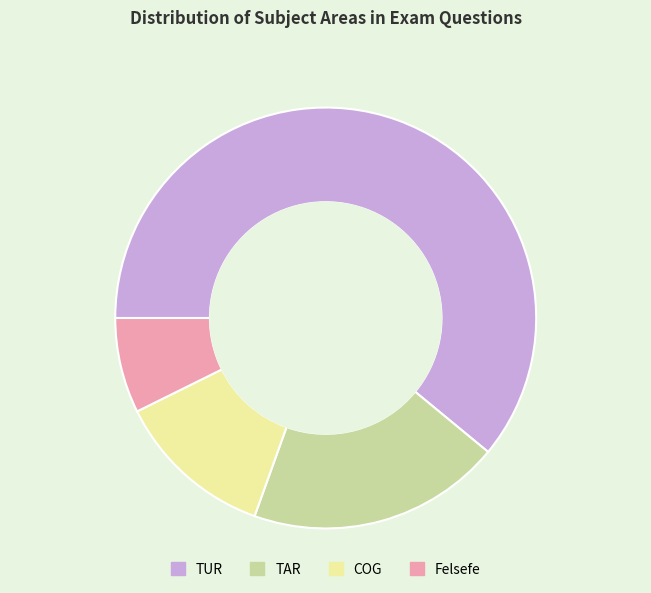

What is the largest slice in the pie chart?

TUR